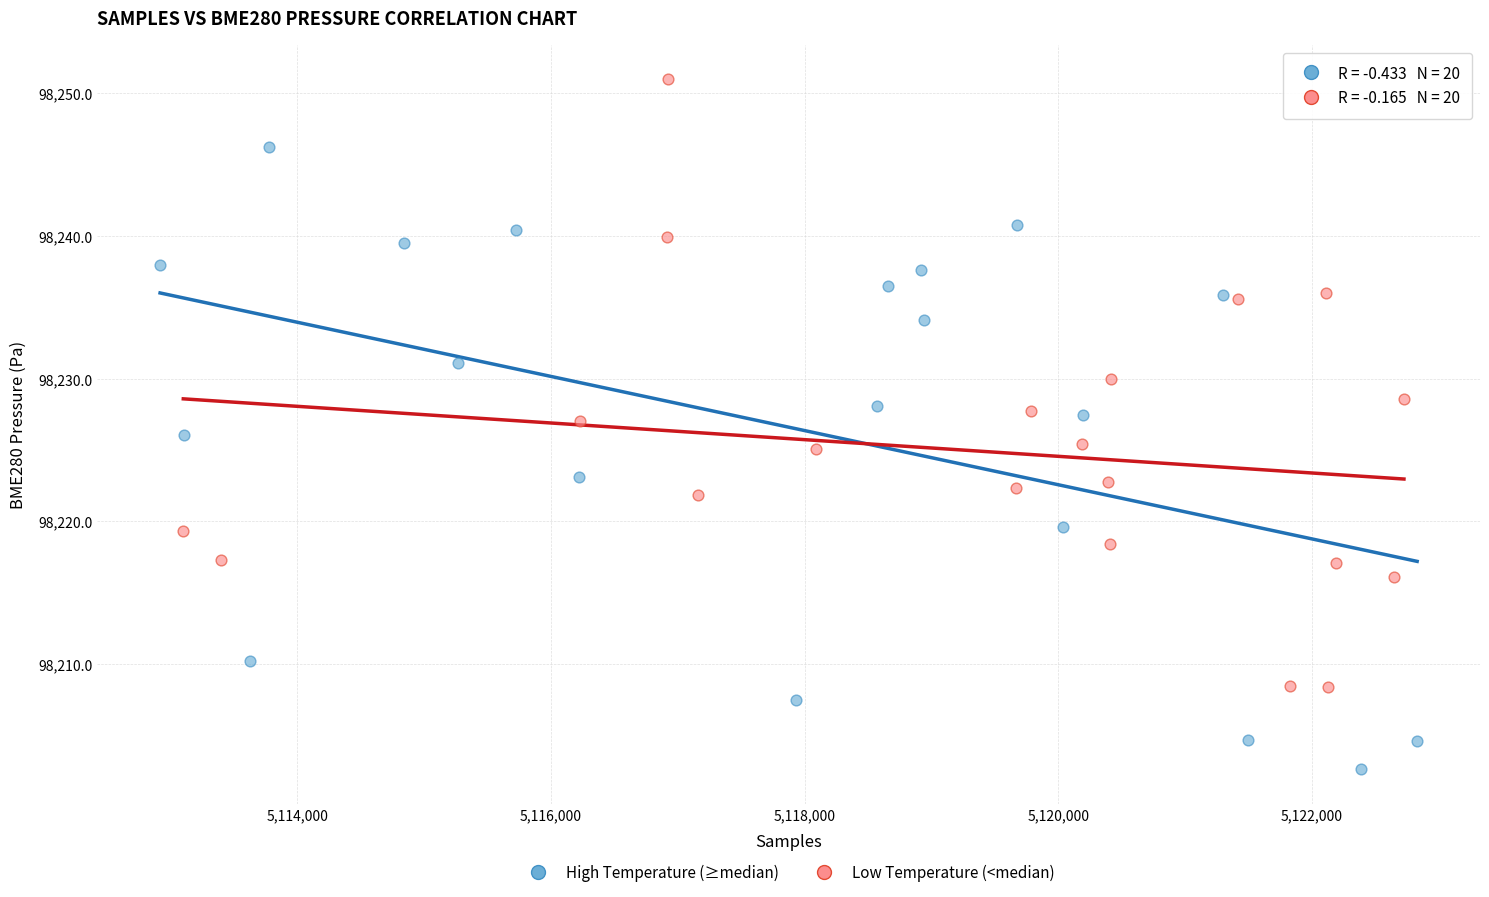

Which series reaches the maximum Y coordinate?

Low Temperature (<median)